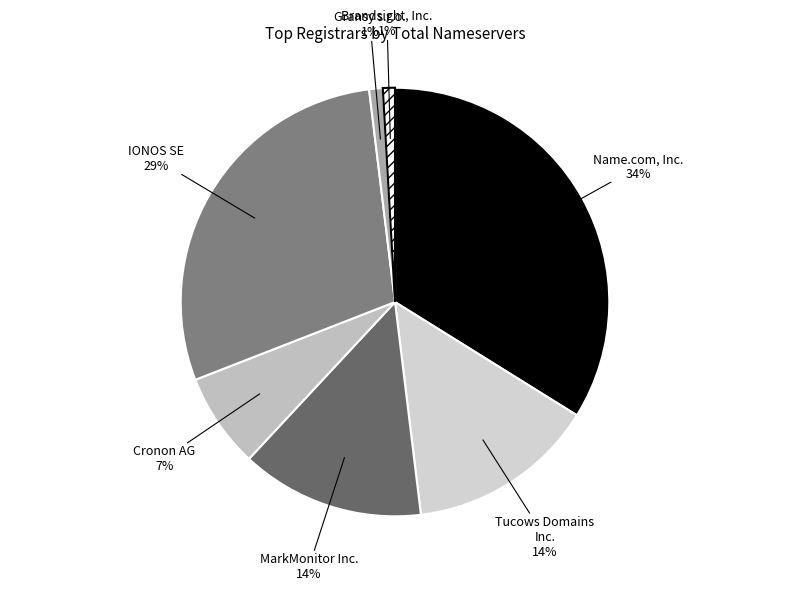

How many segments does this pie chart have?

7